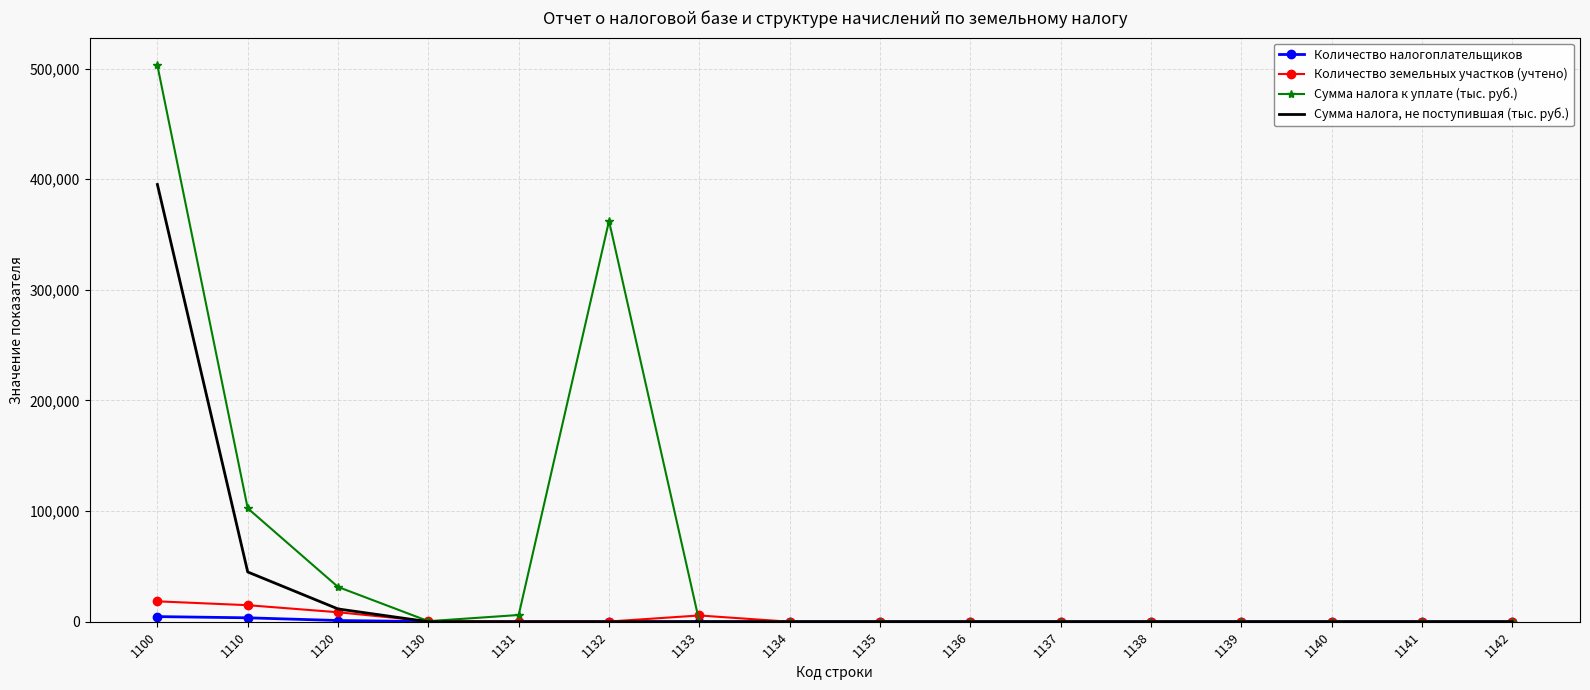

What is the total value across all series at 1132?

362538